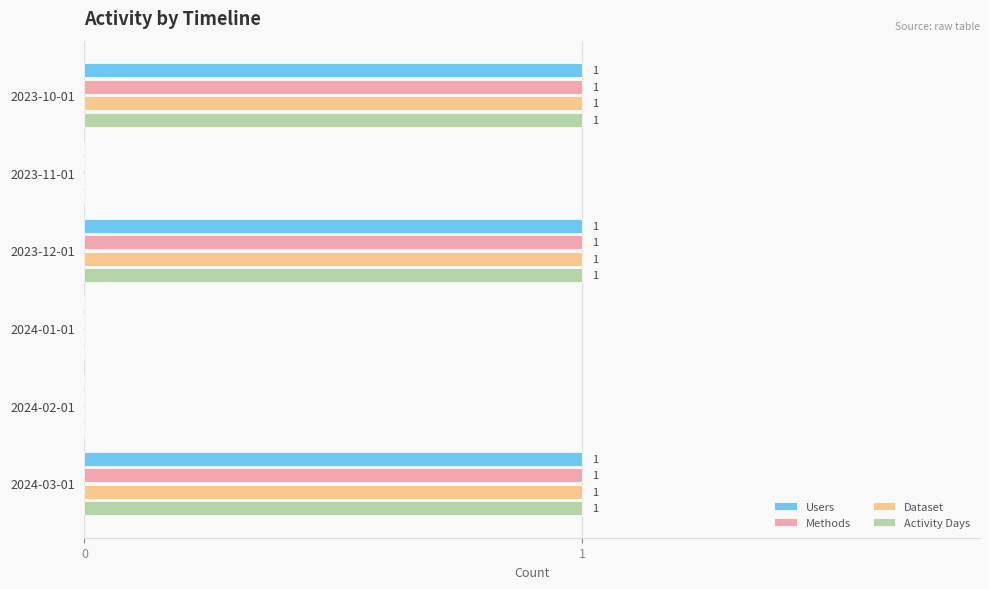

What is the sum of all Activity Days values?

3